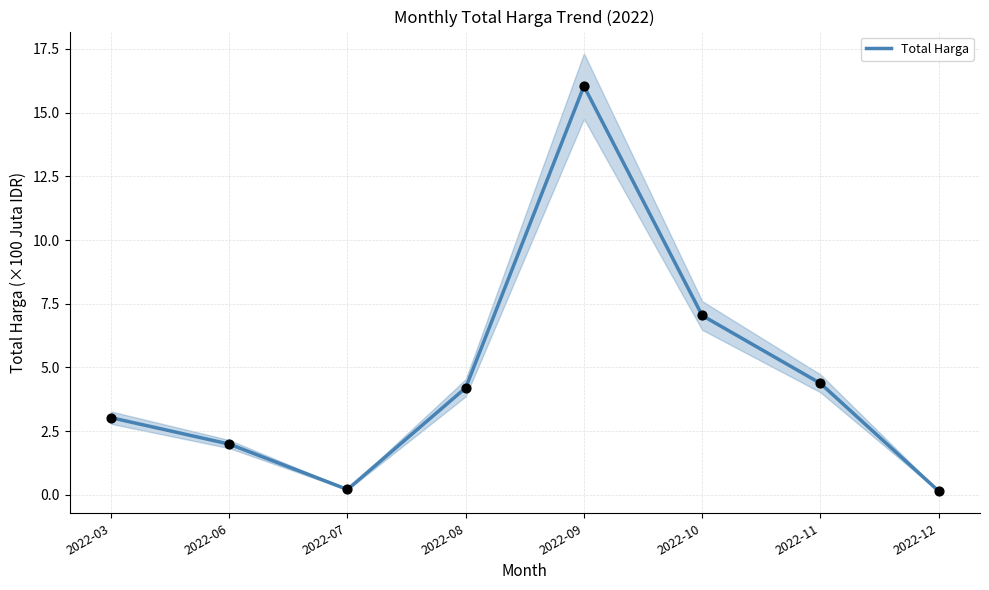

What is the change in value from 2022-07 to 2022-11?

+4.2